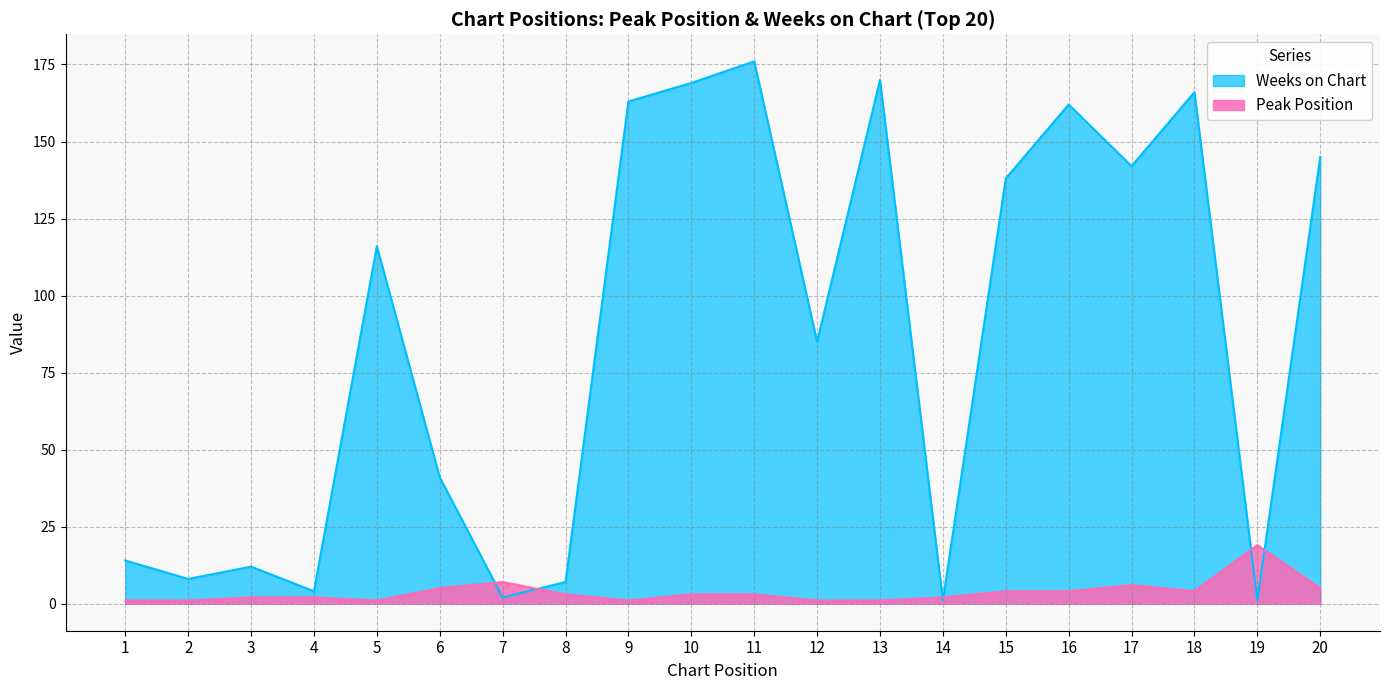

Which has a higher value, 14 or 17?

17